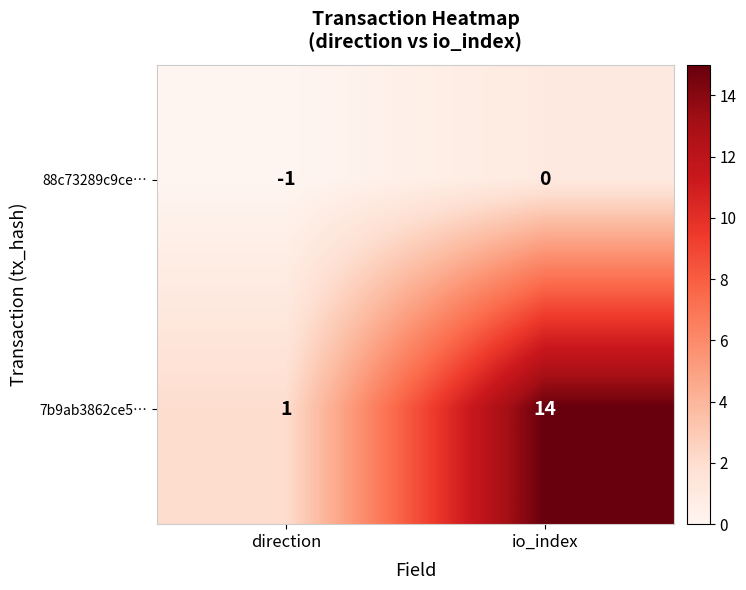

At which category is the sum across all series the highest?

io_index